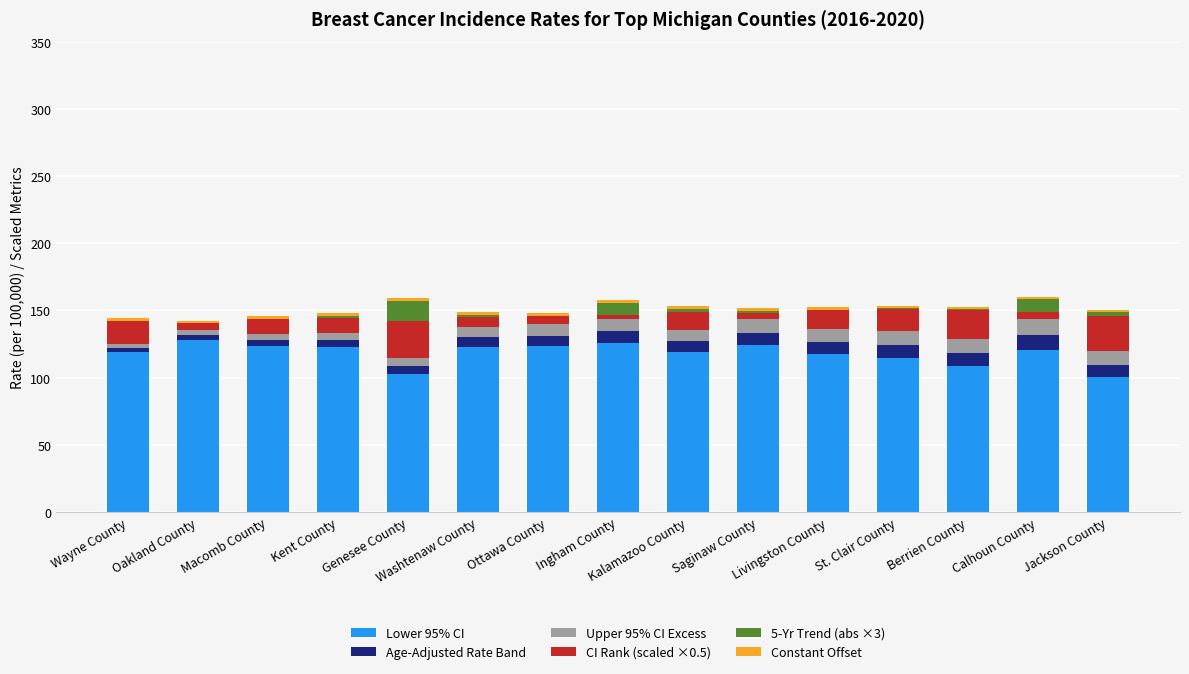

At how many categories does at least one series exceed 106?

13